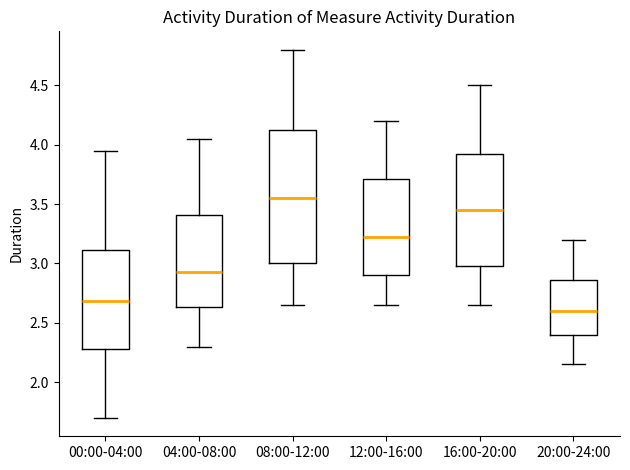

Reading left to right, transcribe this box plot: for each box, give where its median line is, the range the box spans, and where its two whiskers end, as read against the y-axis. The values are not printed on the chart, so give them approximately, as read against the axis.

00:00-04:00: median 2.70, box 2.30 to 3.10, whiskers 1.70 to 3.95
04:00-08:00: median 2.95, box 2.65 to 3.40, whiskers 2.30 to 4.05
08:00-12:00: median 3.55, box 3.00 to 4.15, whiskers 2.65 to 4.80
12:00-16:00: median 3.25, box 2.90 to 3.70, whiskers 2.65 to 4.20
16:00-20:00: median 3.45, box 3.00 to 3.95, whiskers 2.65 to 4.50
20:00-24:00: median 2.60, box 2.40 to 2.85, whiskers 2.15 to 3.20